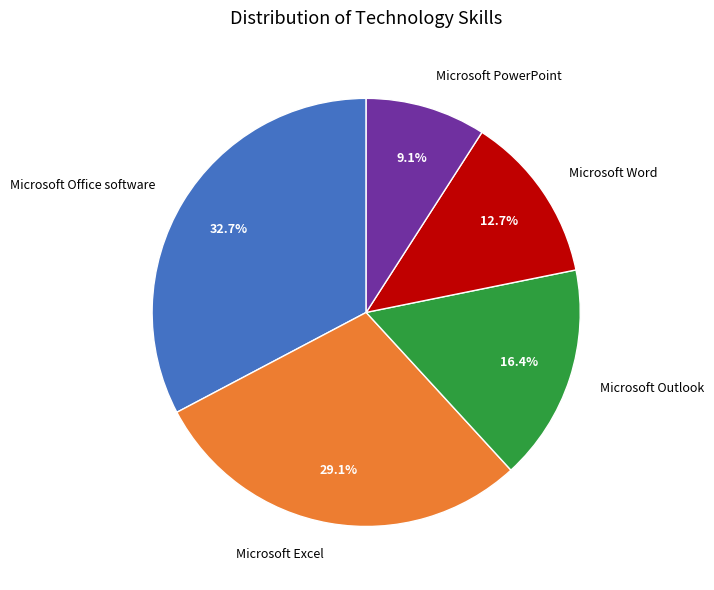

Between Microsoft Excel and Microsoft Word, which is larger?

Microsoft Excel